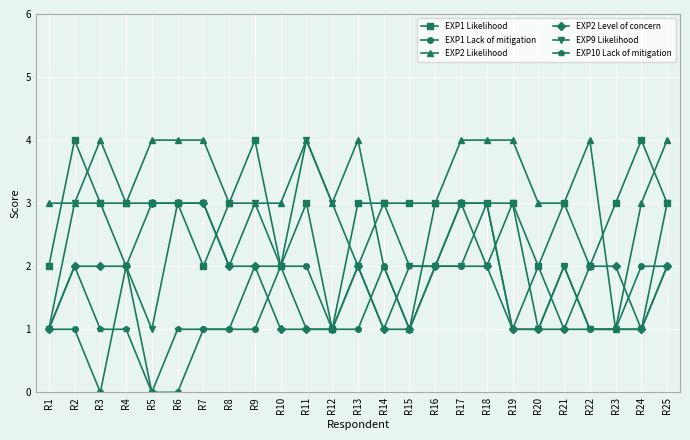

What is the difference between the highest and lowest values at R2?

3